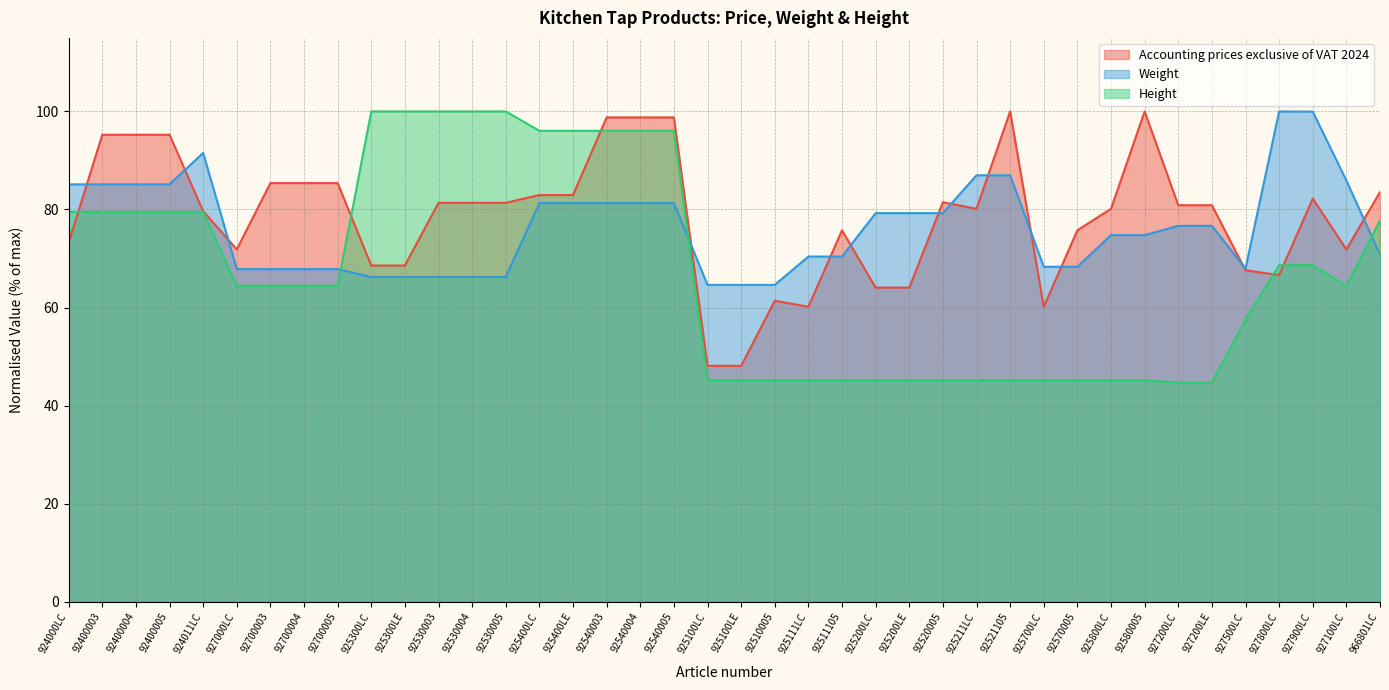

How many interior local valleys does the Weight series have?

1